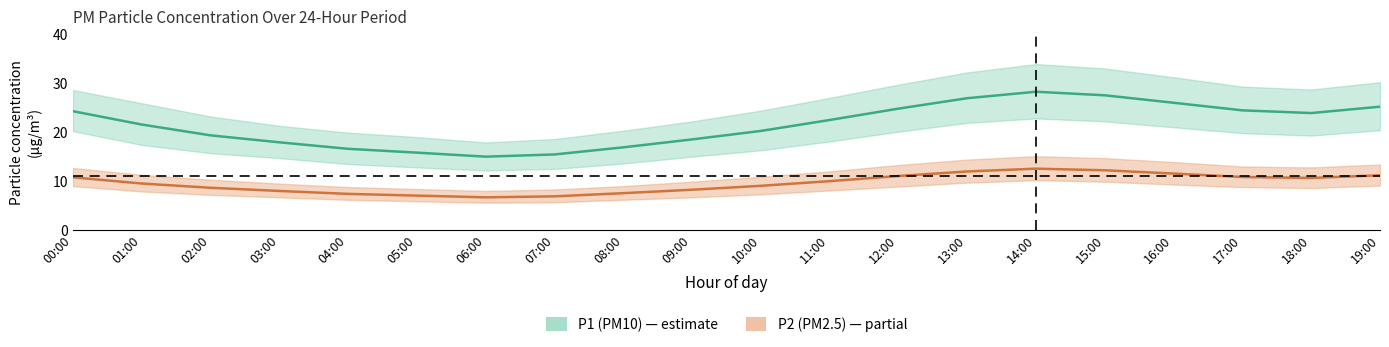

What is the label of the 4th point from the right?

16:00